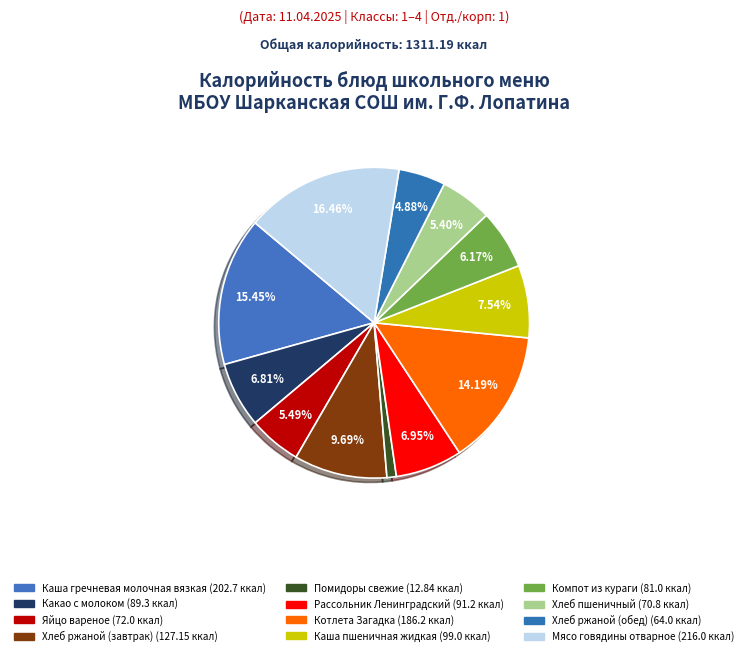

Is the sum of Котлета Загадка and Мясо говядины отварное greater than half?

No